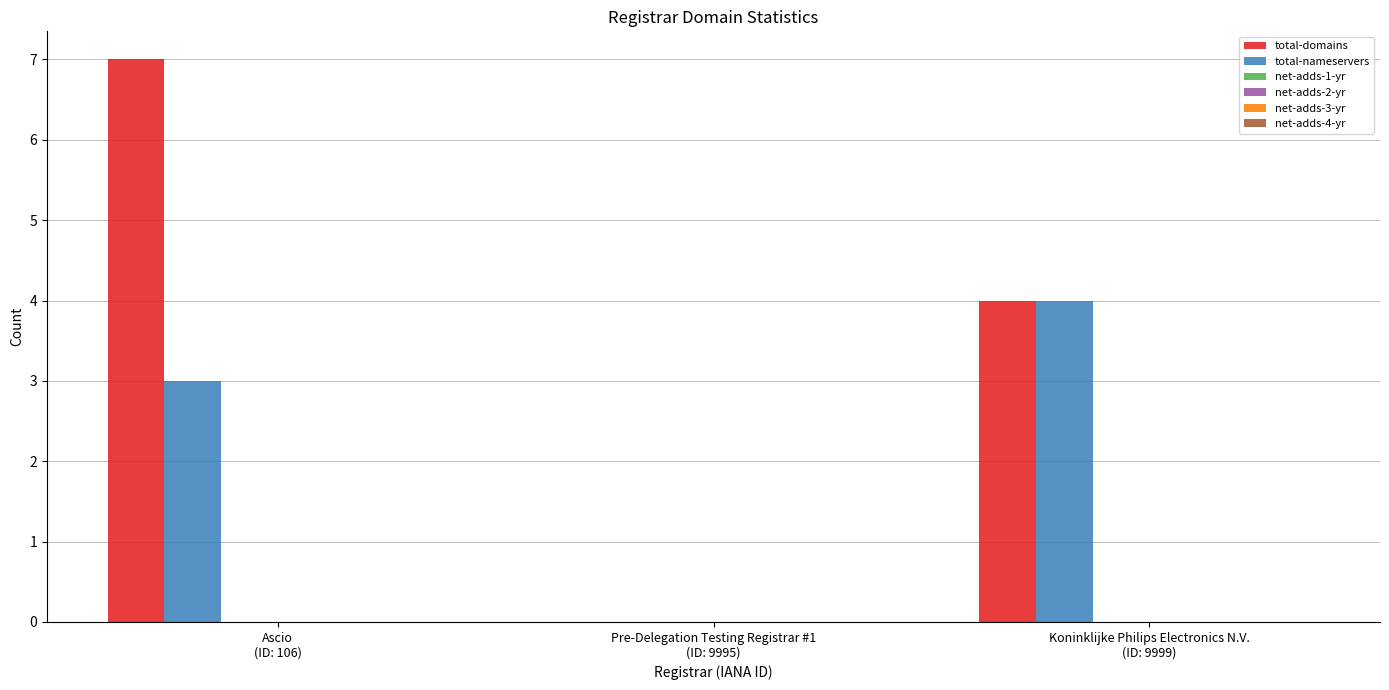

Which series has the largest total across all categories?

total-domains